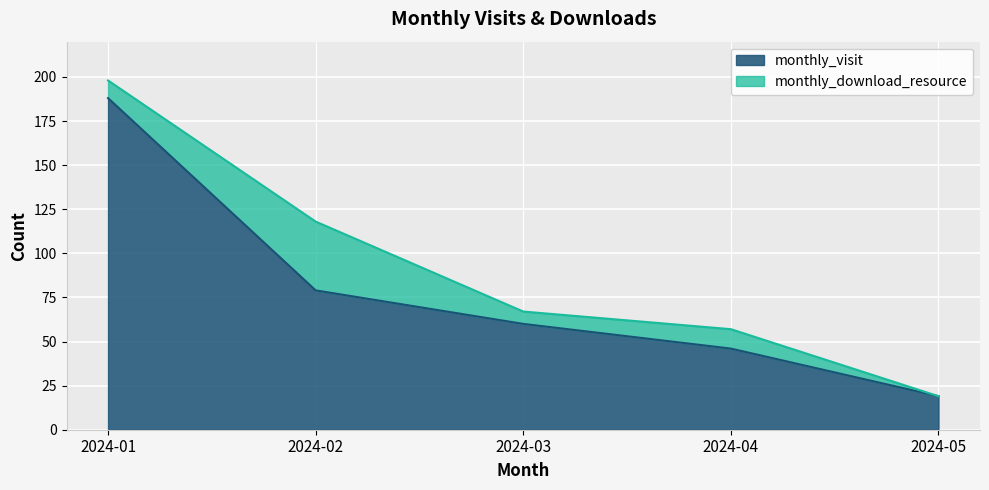

What is the maximum value shown in the chart?

188